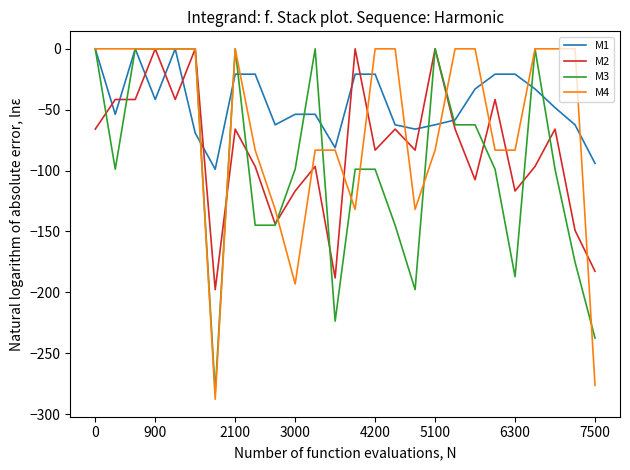

How many series are shown in this chart?

4